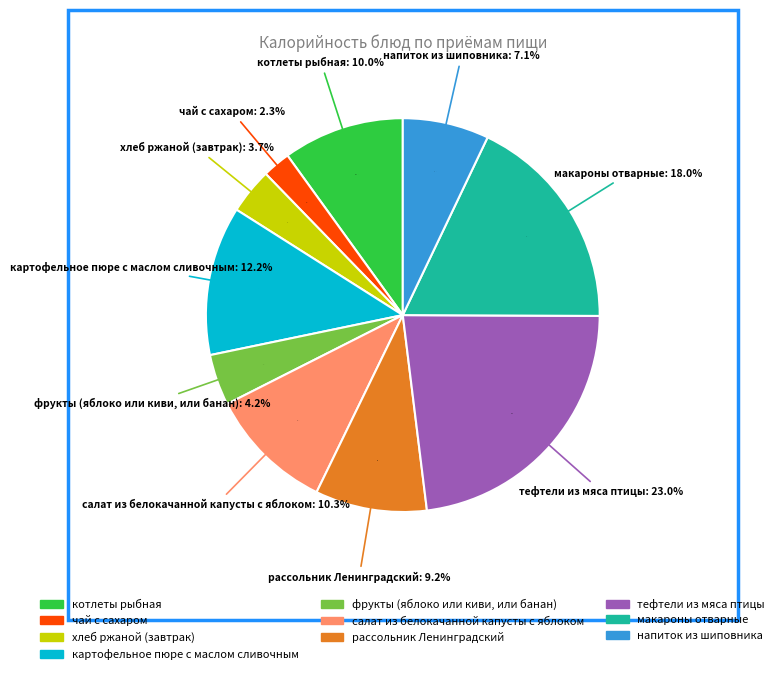

How many slices are in this pie chart?

10